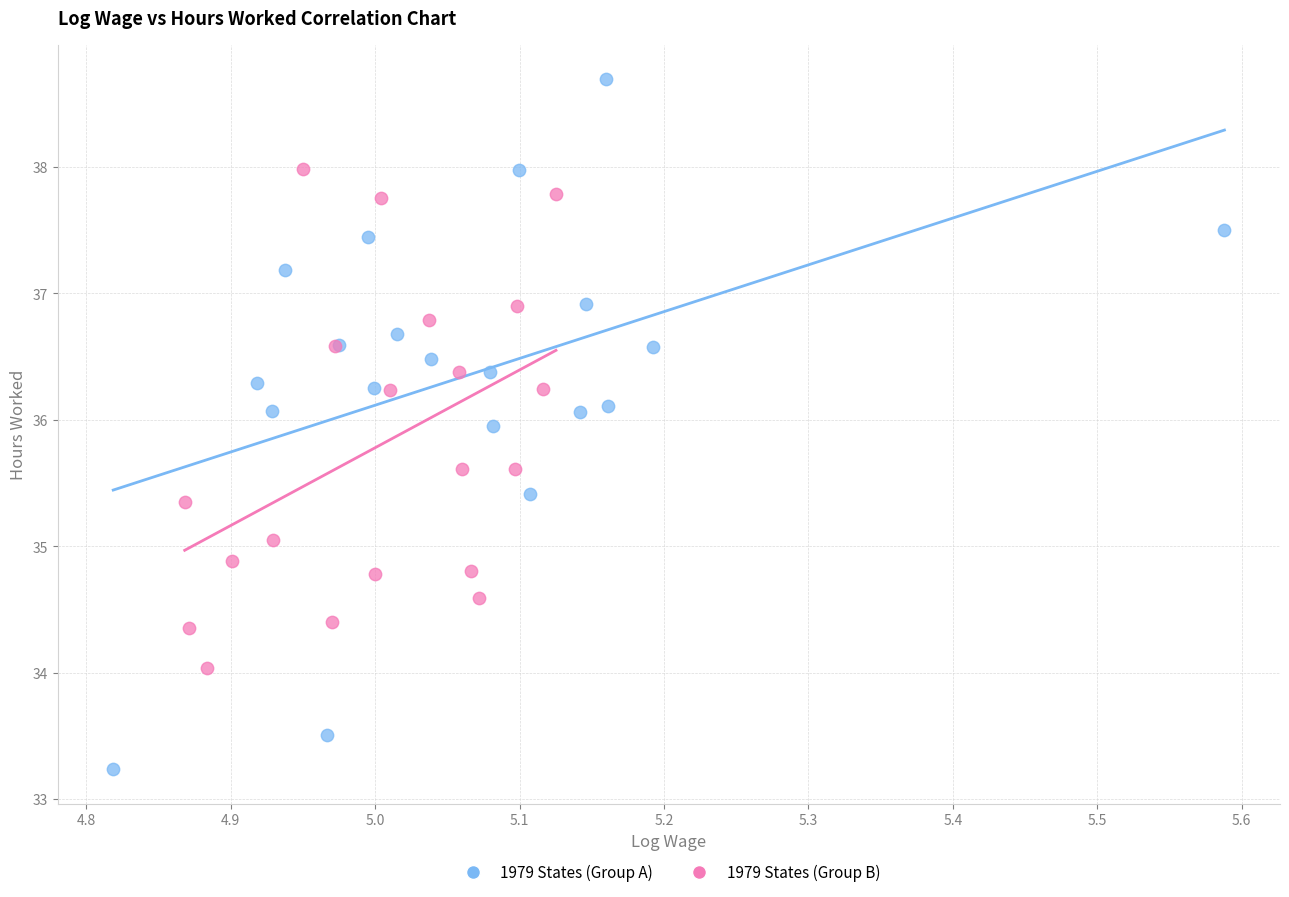

Which series contains the highest Y value?

1979 States (Group A)